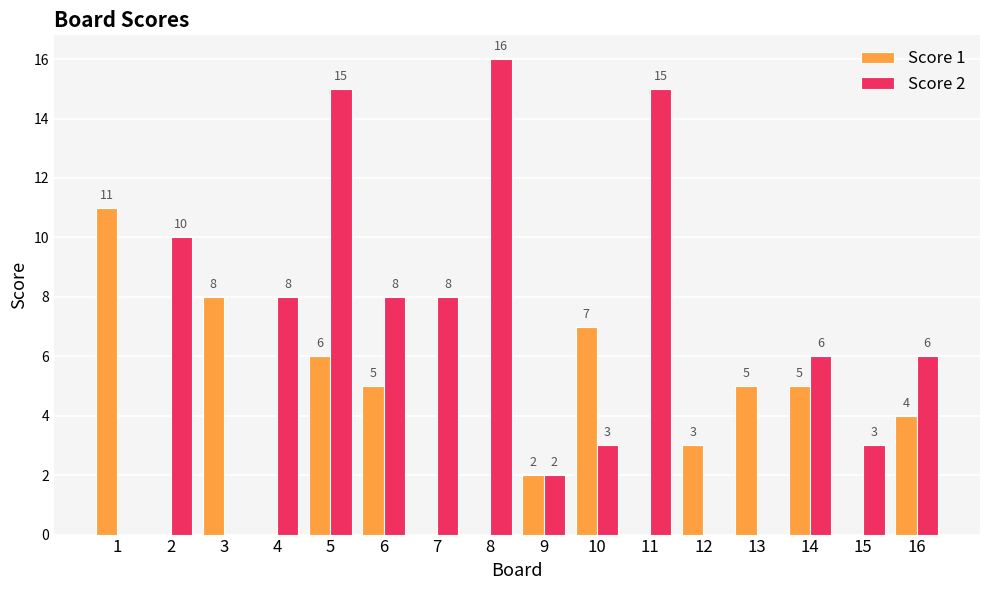

Are the bars horizontal?

No